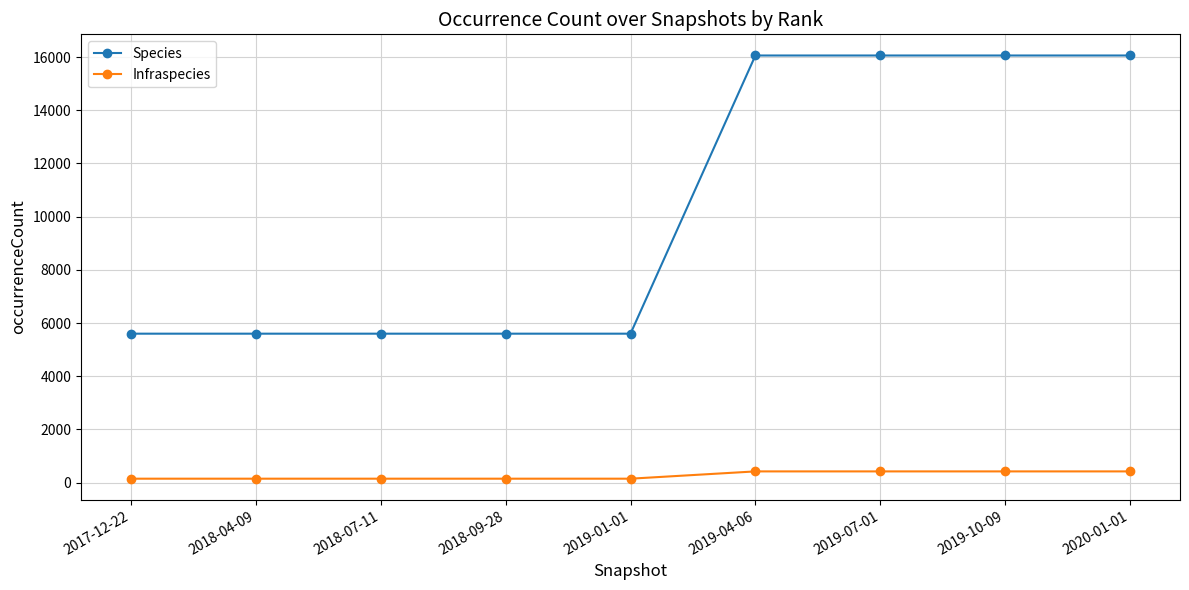

Rank the series by their maximum value, from highest to lowest.

Species, Infraspecies